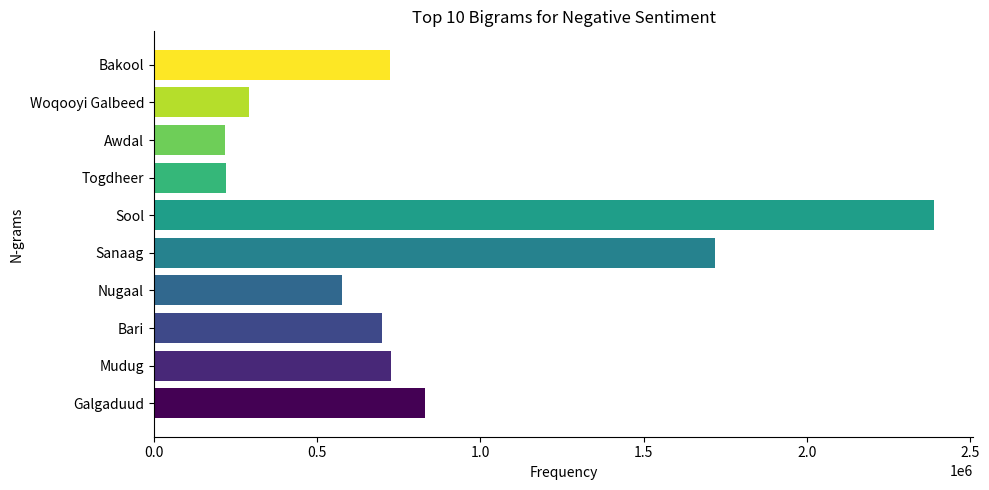

True or false: the data shows 384938.3 at Woqooyi Galbeed.

False